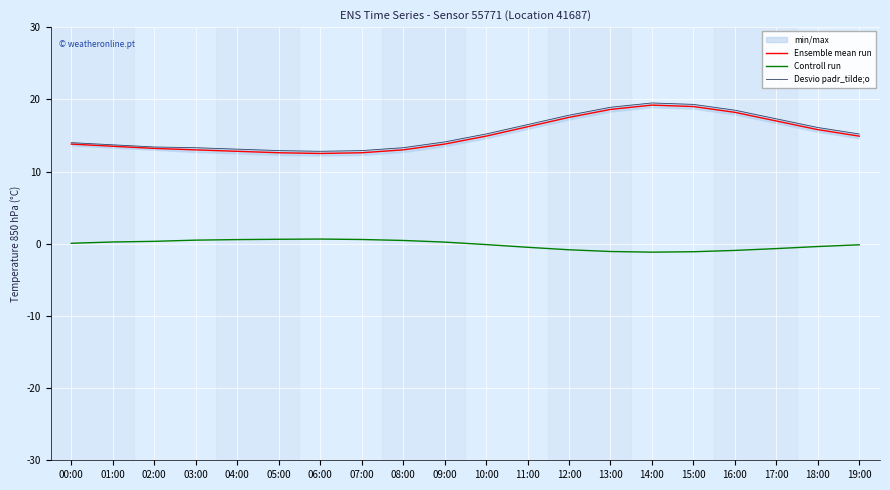

In Ensemble mean run, how many points are lower than both neighbors (excluding endpoints)?

1